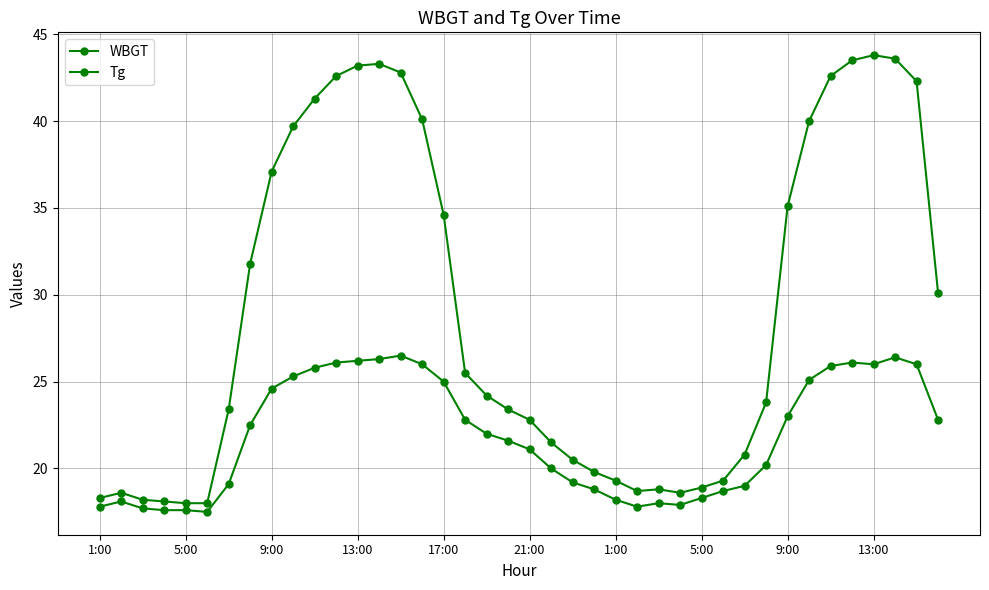

Does the chart have visible grid lines?

Yes